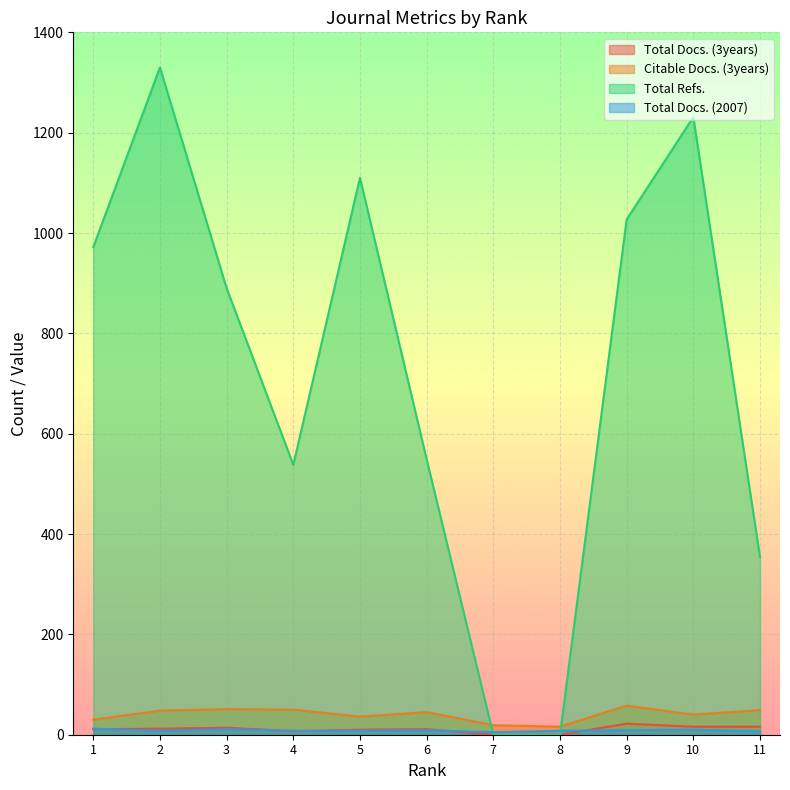

Where is the first local minimum for Total Refs.?

4